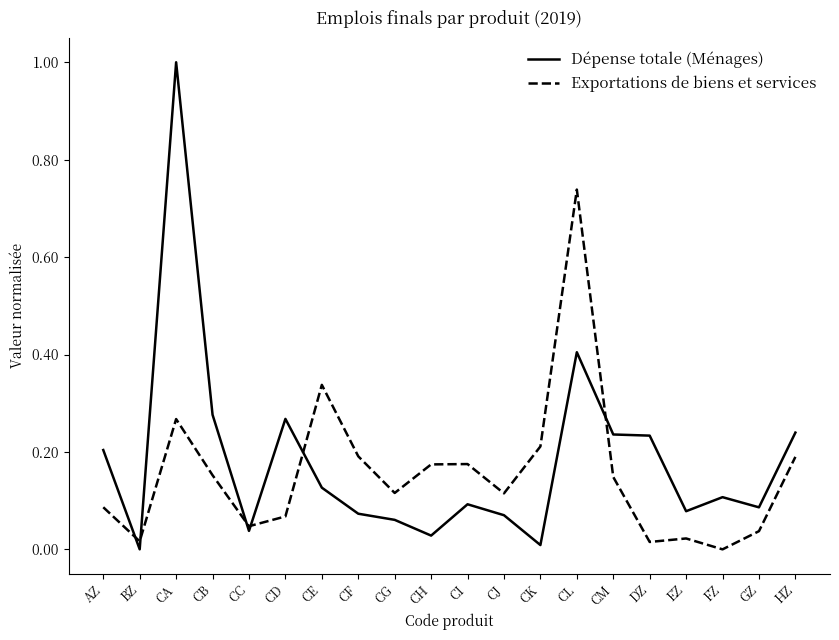

Is this an area chart (filled region under the line)?

No